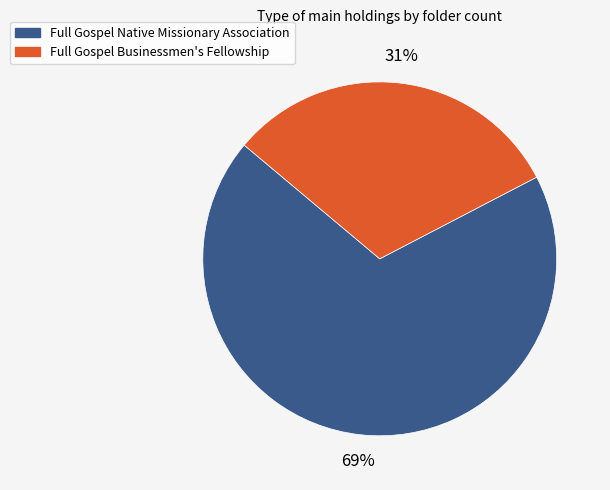

Is Full Gospel Native Missionary Association the majority of the pie?

Yes